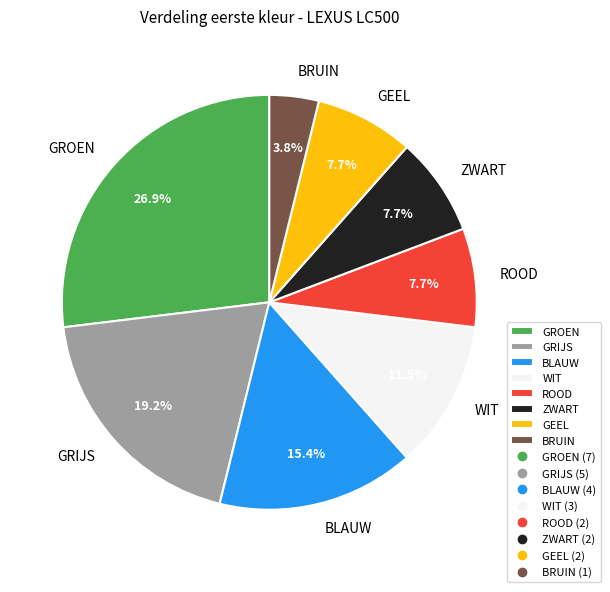

The ROOD slice represents 8% of the pie. True or false?

True